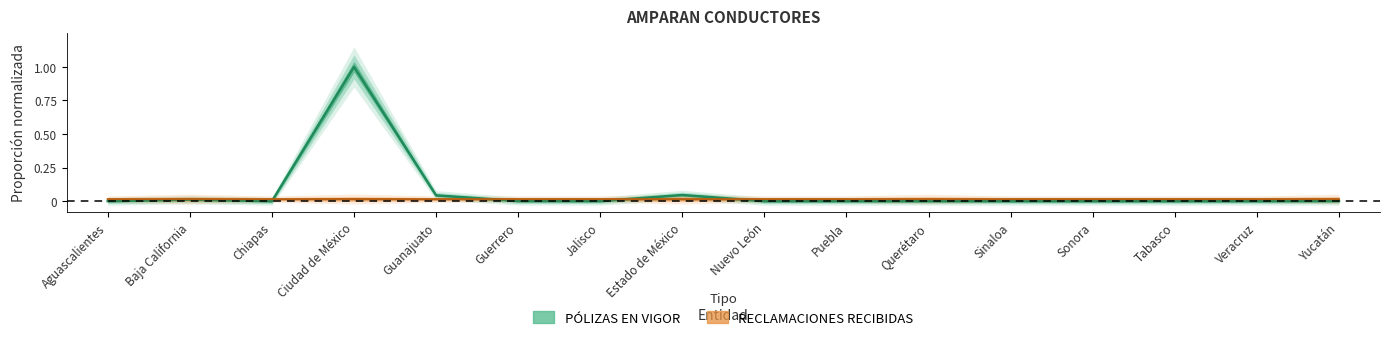

Reading left to right, list all the values displayed in this chart.

PÓLIZAS EN VIGOR: 0.0	0.0	0.0	1.0	0.0	0.0	0.0	0.0	0.0	0.0	0.0	0.0	0.0	0.0	0.0	0.0
RECLAMACIONES RECIBIDAS: 0.0	0.0	0.0	0.0	0.0	0.0	0.0	0.0	0.0	0.0	0.0	0.0	0.0	0.0	0.0	0.0